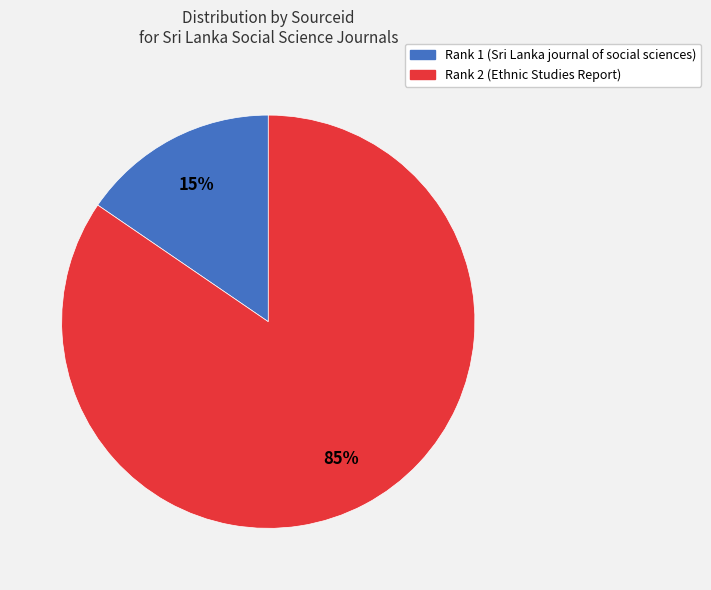

To the nearest percent, what percentage of the pie is Rank 1 (Sri Lanka journal of social sciences)?

15%